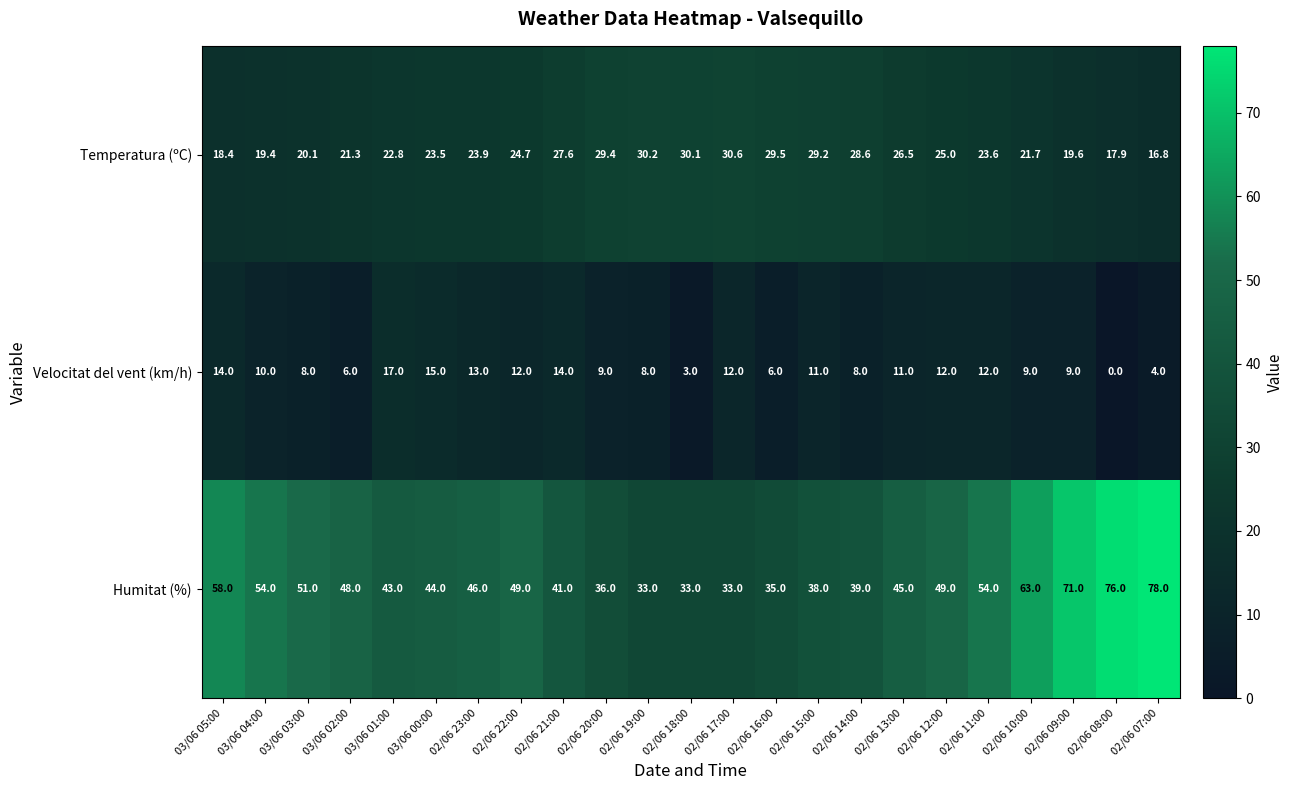

Which series changed the most between 02/06 20:00 and 02/06 13:00?

Humitat (%)